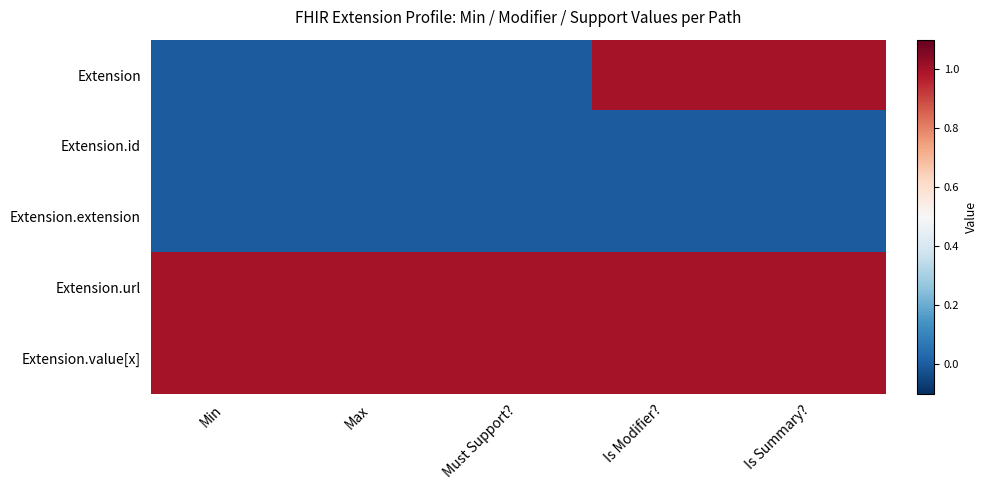

What is the total value across all series at Is Summary??

3